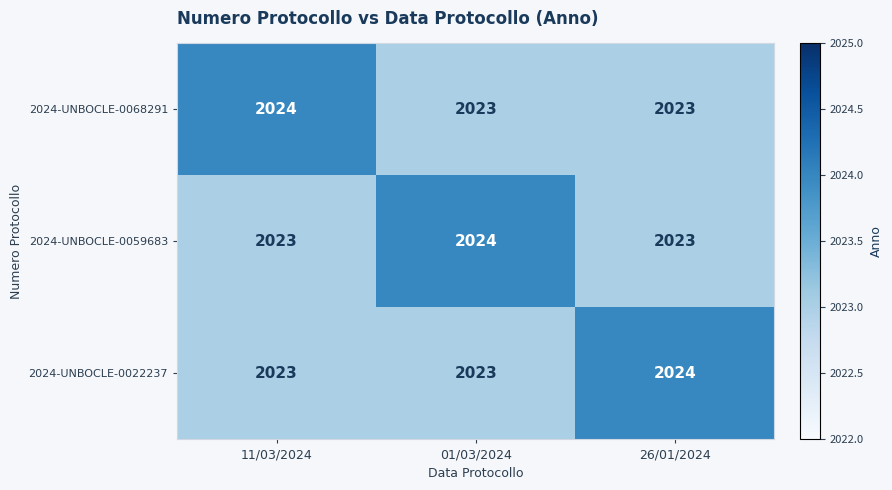

Read the 2024-UNBOCLE-0068291 value at 26/01/2024.

2023